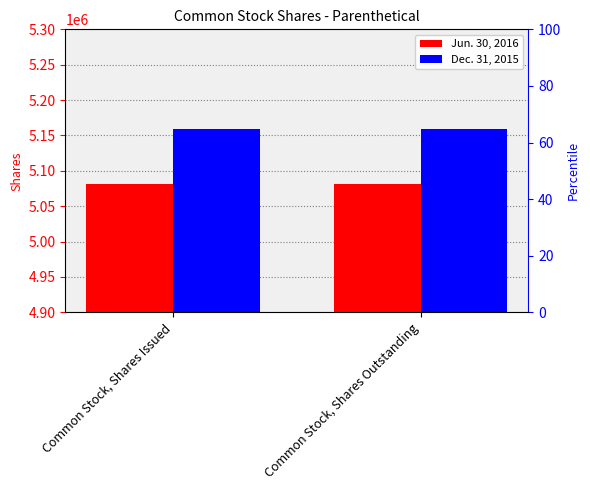

Between Common Stock, Shares Issued and Common Stock, Shares Outstanding, which is larger?

Common Stock, Shares Issued